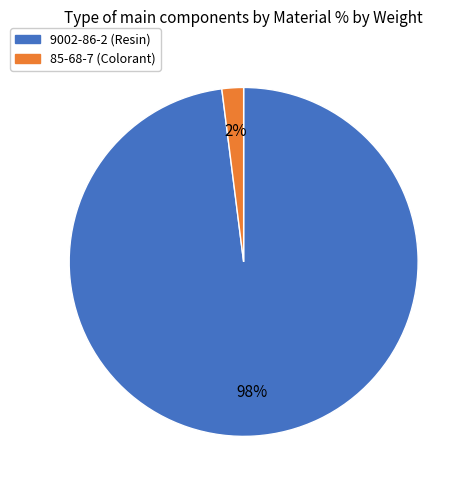

Which slice is the smallest?

85-68-7